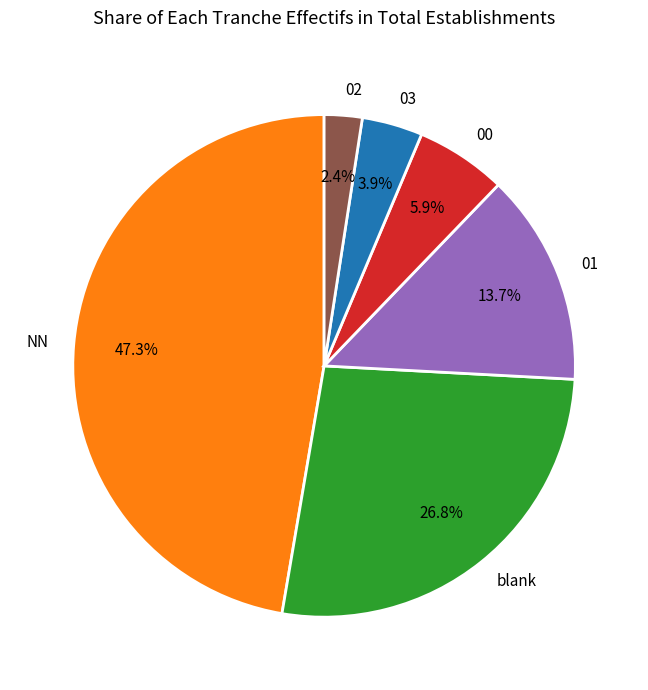

To the nearest percent, what percentage of the pie is 00?

6%